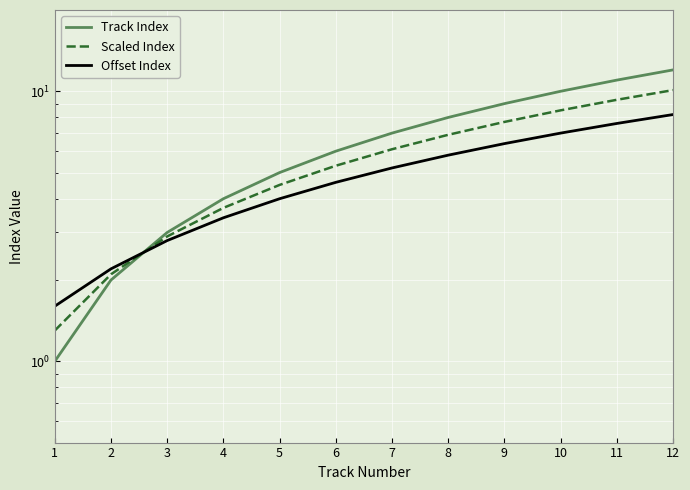

Reading left to right, list all the values displayed in this chart.

Track Index: 1=1.0	2=2.0	3=3.0	4=4.0	5=5.0	6=6.0	7=7.0	8=8.0	9=9.0	10=10.0	11=11.0	12=12.0
Scaled Index: 1=1.3	2=2.1	3=2.9	4=3.7	5=4.5	6=5.3	7=6.1	8=6.9	9=7.7	10=8.5	11=9.3	12=10.1
Offset Index: 1=1.6	2=2.2	3=2.8	4=3.4	5=4.0	6=4.6	7=5.2	8=5.8	9=6.4	10=7.0	11=7.6	12=8.2